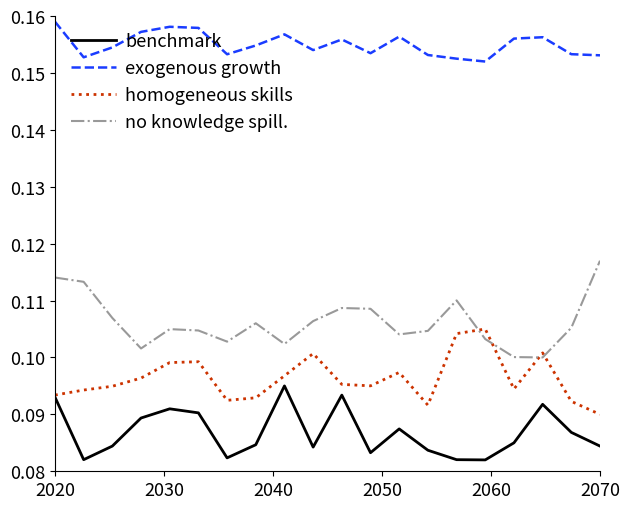

Rank the series by their maximum value, from lowest to highest.

benchmark, homogeneous skills, no knowledge spill., exogenous growth